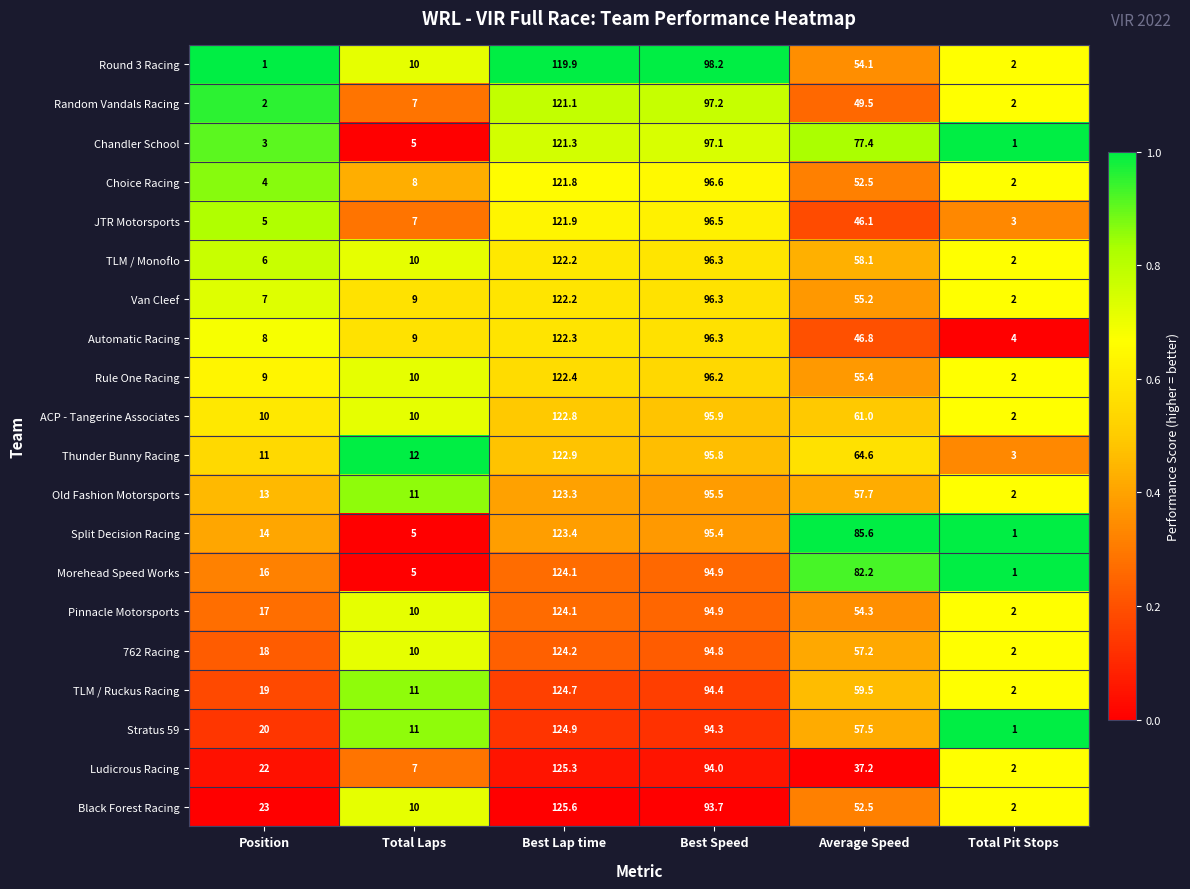

What is the total value across all series at Total Laps?

177.0